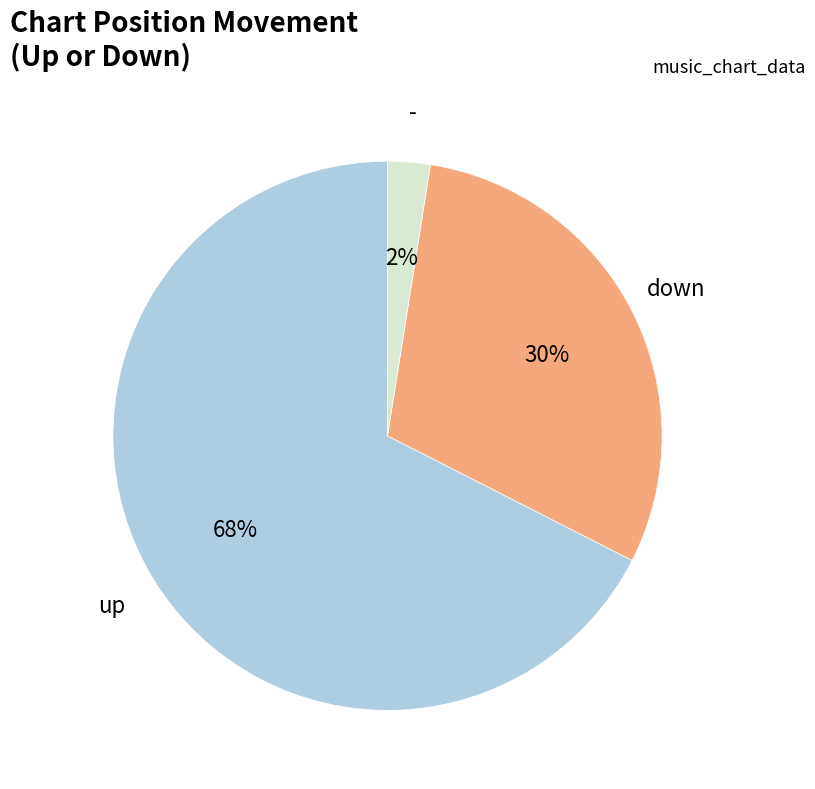

Is there a majority slice in this chart?

Yes